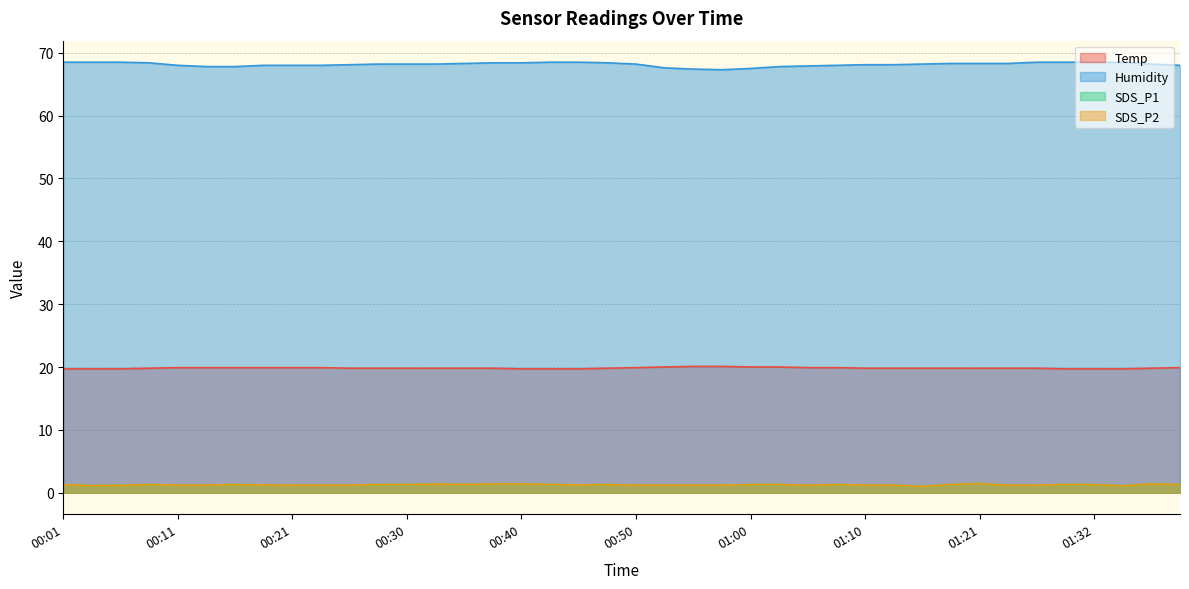

What is the greatest value displayed?

68.5